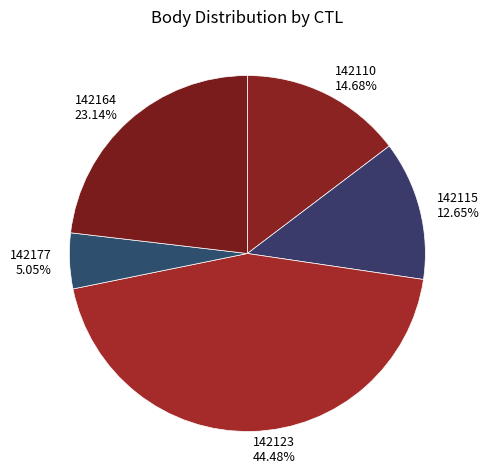

Rank the categories by value from lowest to highest.

142177, 142115, 142110, 142164, 142123